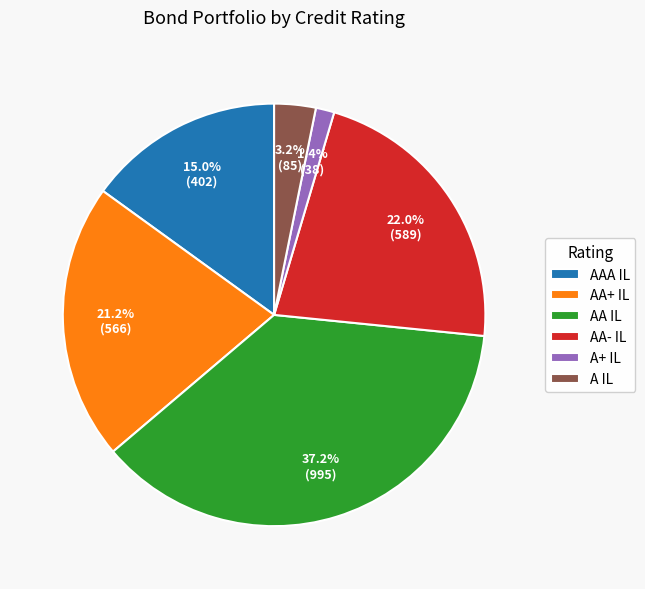

The AA+ IL slice represents 21% of the pie. True or false?

True